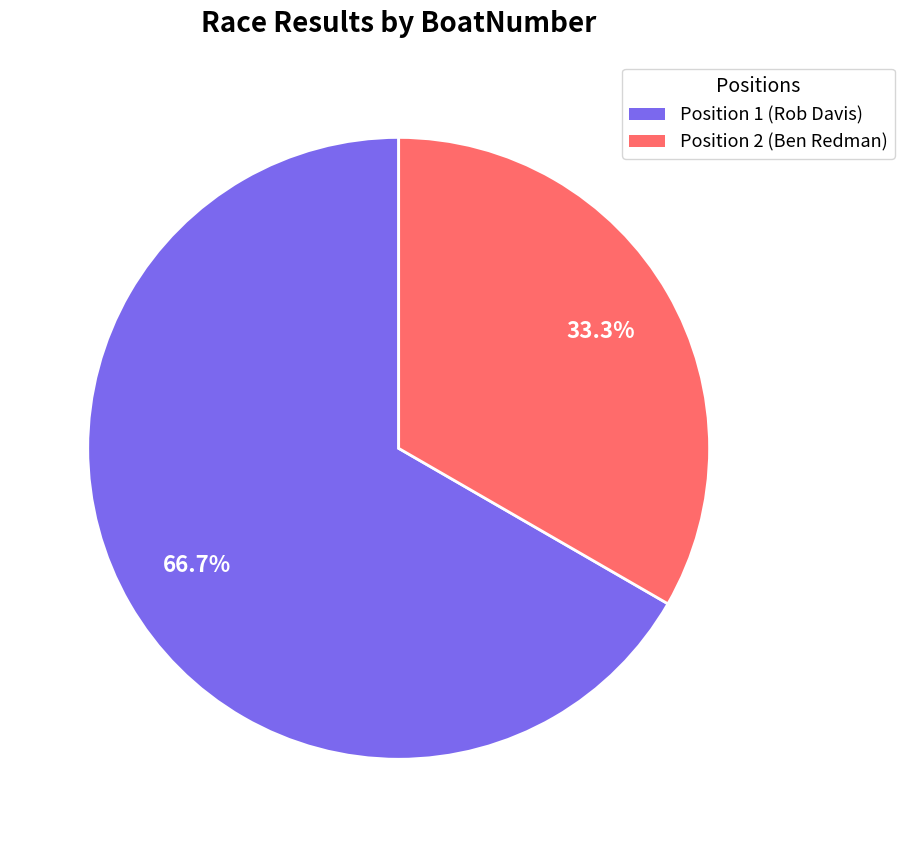

Does any single category account for the majority?

Yes